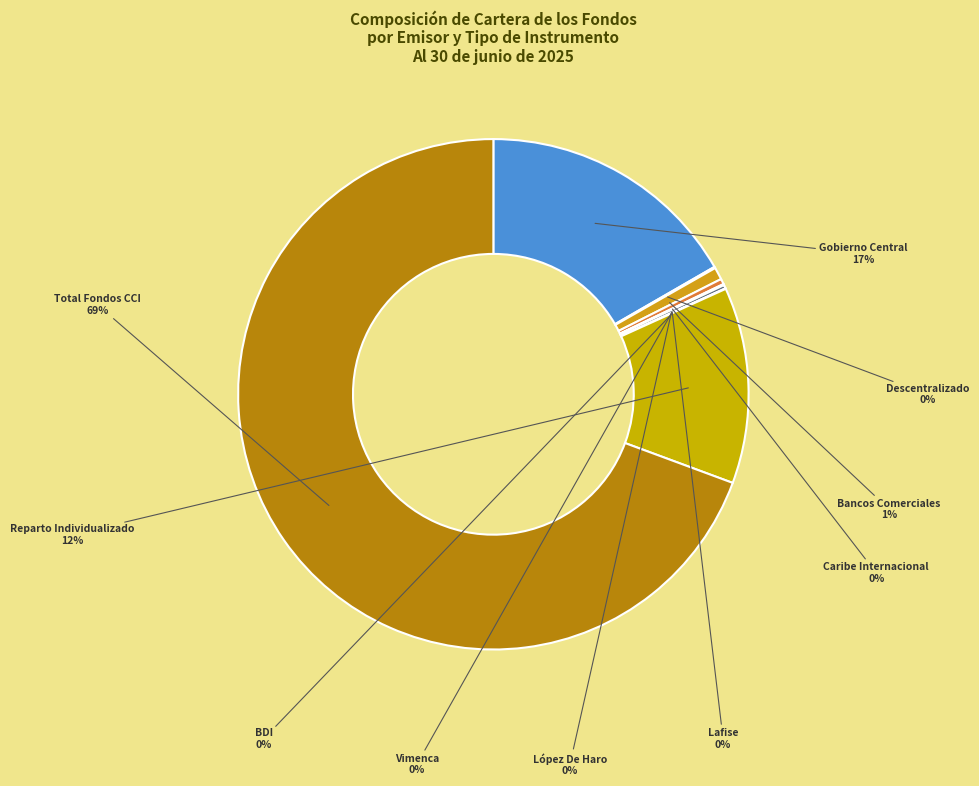

To the nearest percent, what is the combined percentage of Gobierno Central and Caribe Internacional?

17%